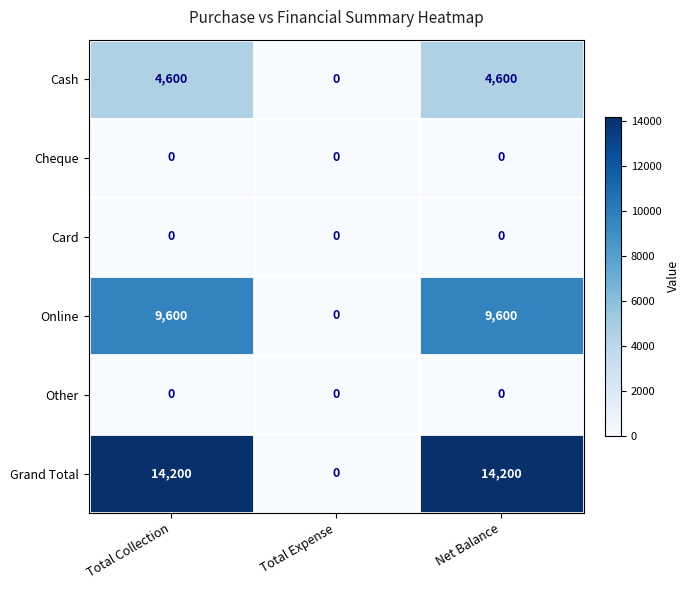

Between Total Expense and Net Balance, which series saw the biggest shift?

Grand Total